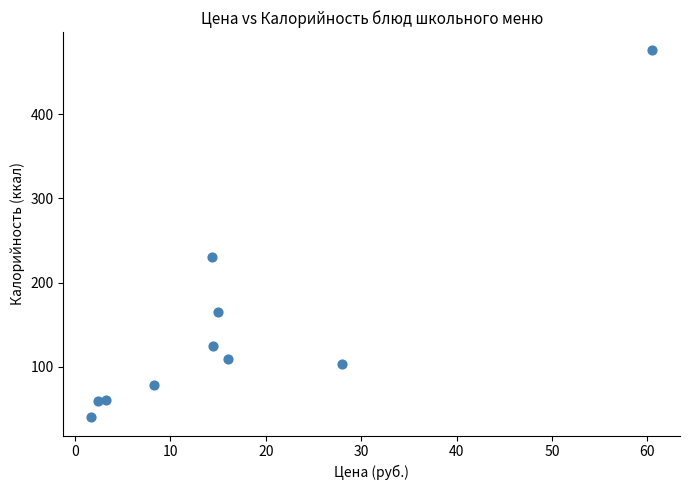

What is the range of Y values (max minus min)?

436